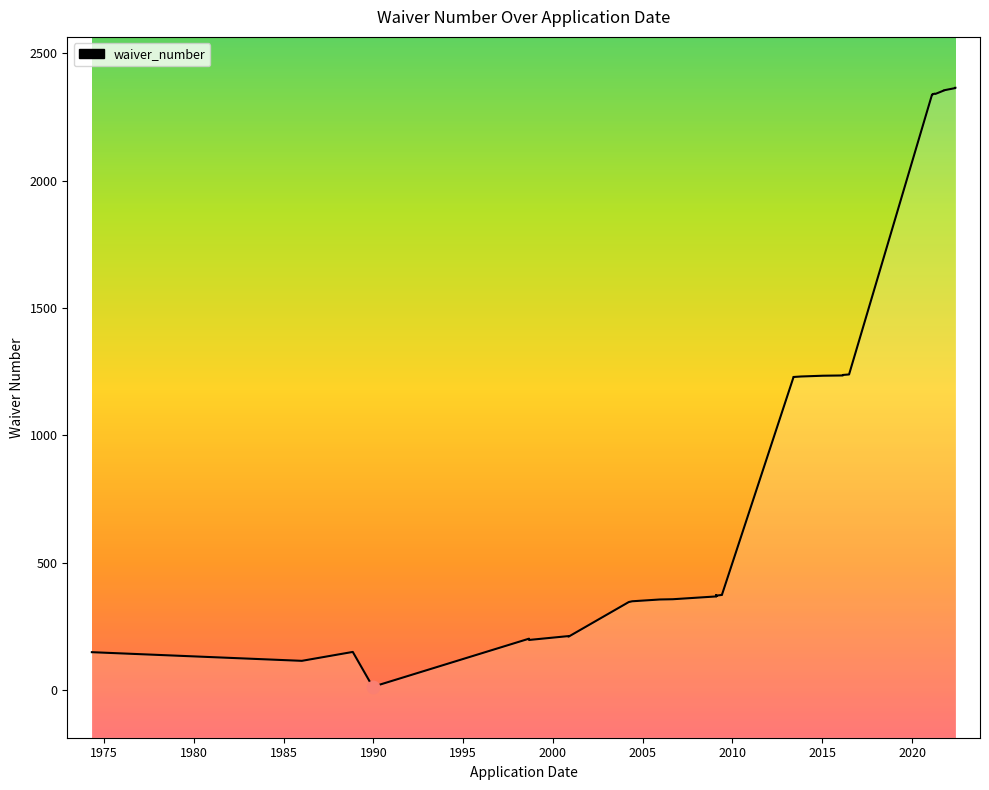

Which has a higher value, 1989-12-20 or 2009-02-04?

2009-02-04